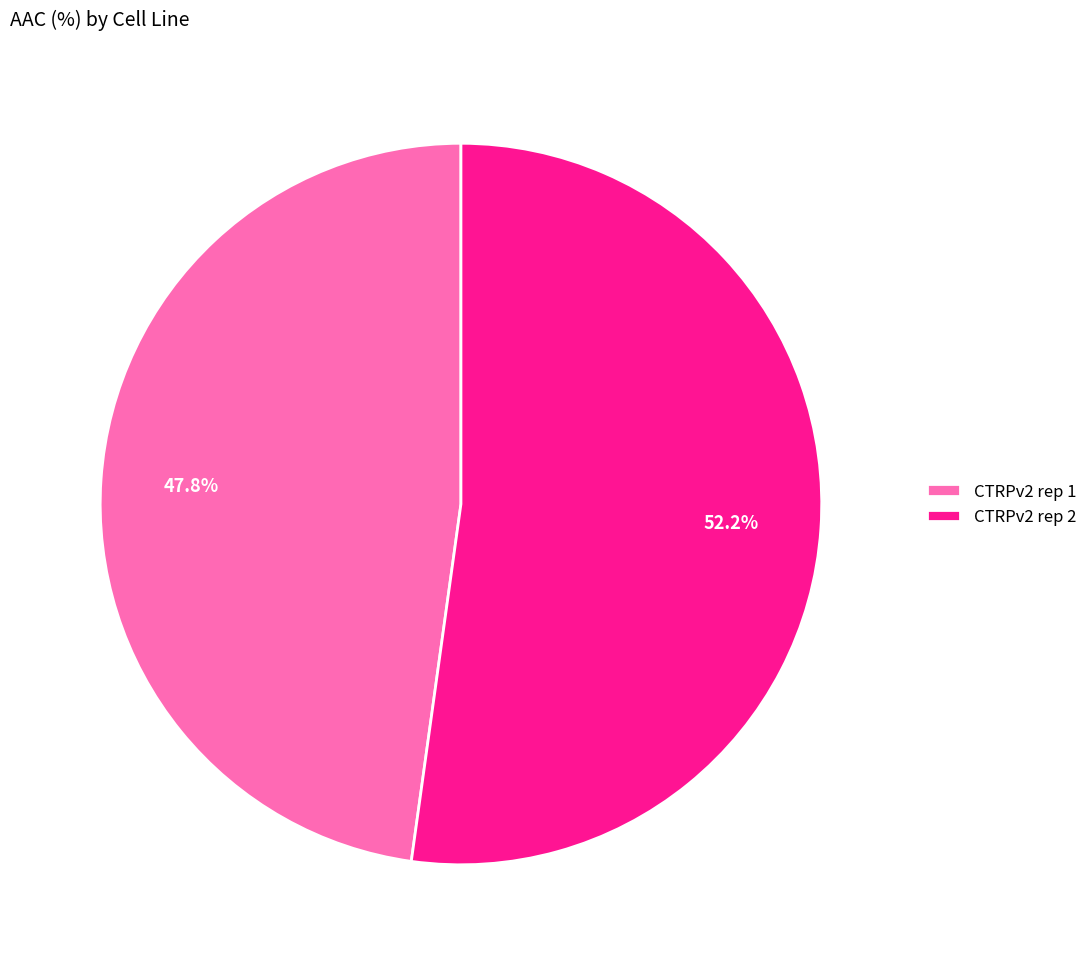

To the nearest percent, what is the average slice percentage?

50%